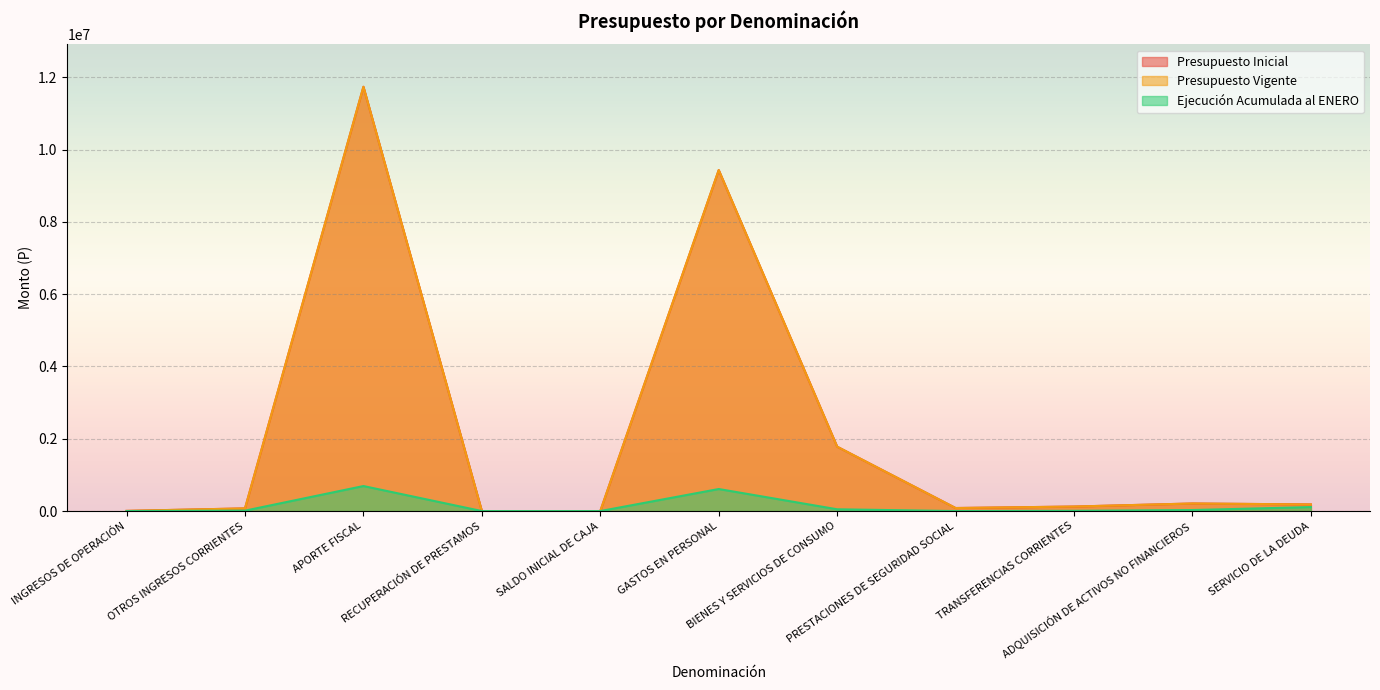

What position from the left is OTROS INGRESOS CORRIENTES?

2